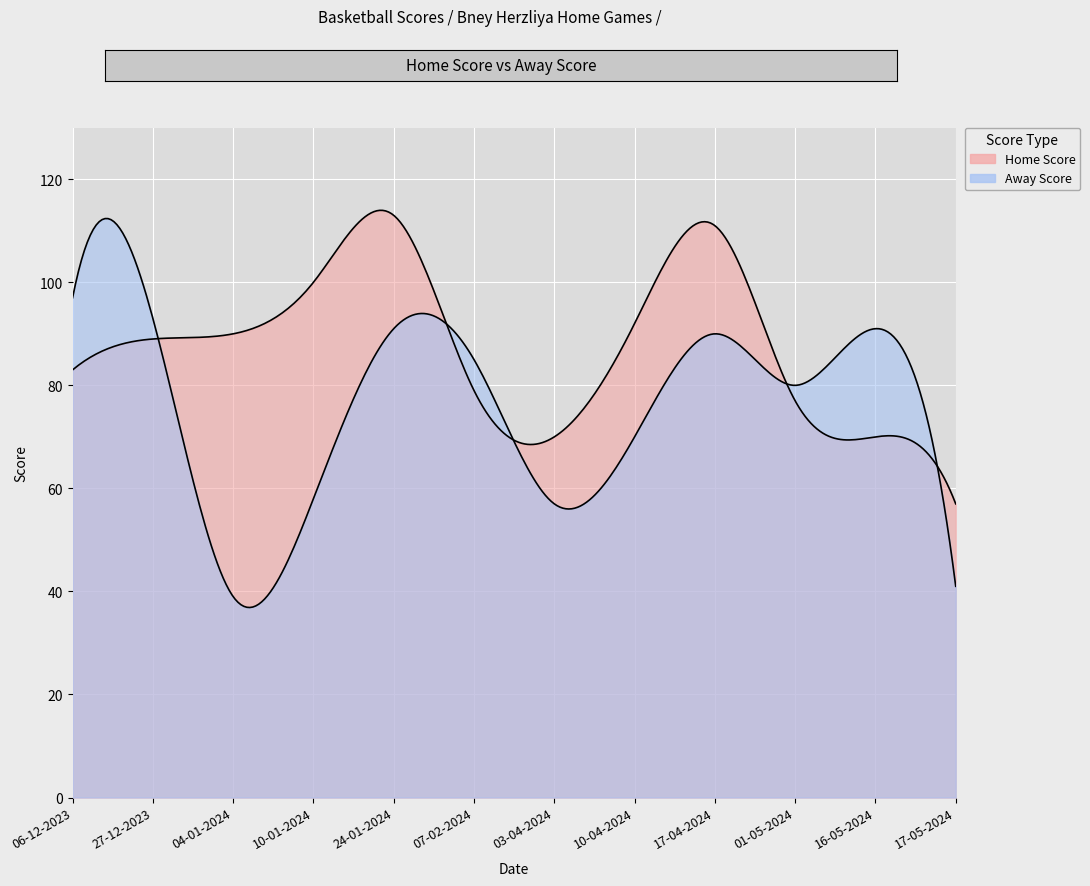

True or false: Away Score has a value of 137 at 07-02-2024.

False